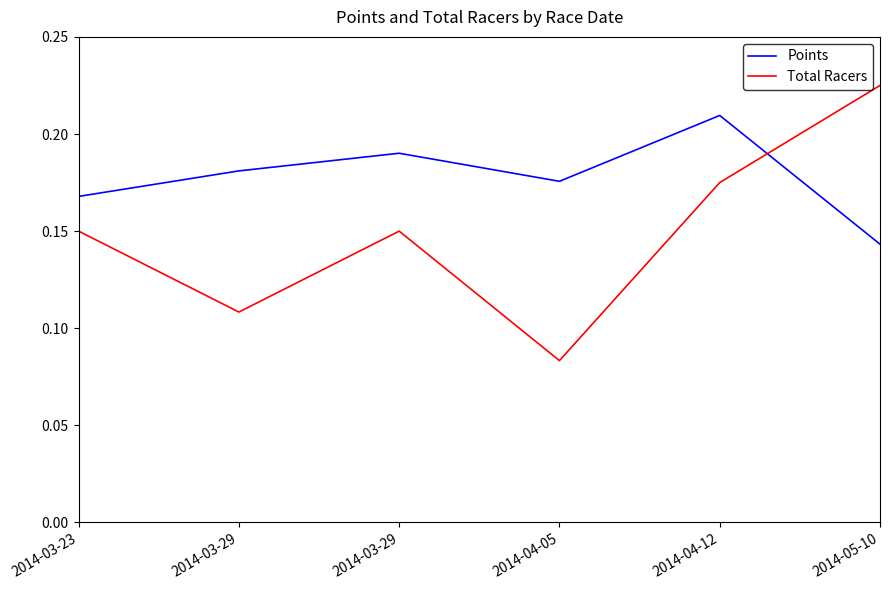

Does the chart have visible grid lines?

No